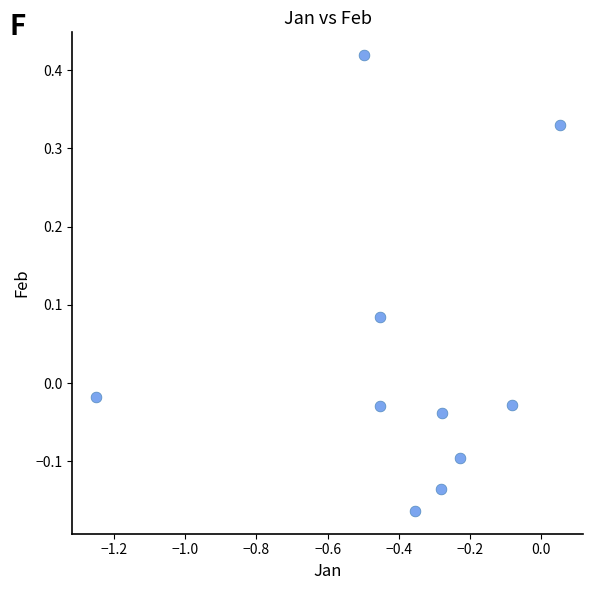

What is the average X value?

-0.4